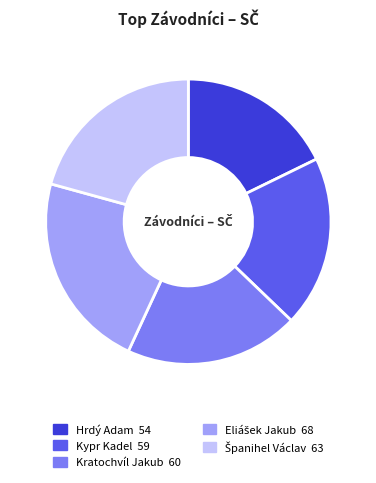

How many slices are in this pie chart?

5